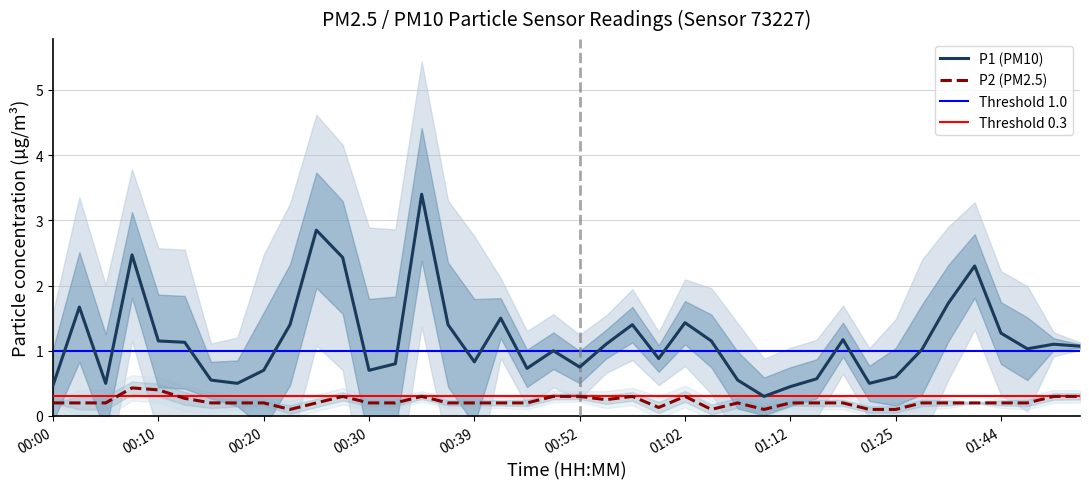

Reading right to left, what are all the values shown in this chart?

P1: 1.1	1.1	1.0	1.3	2.3	1.7	1.0	0.6	0.5	1.2	0.6	0.5	0.3	0.6	1.1	1.4	0.9	1.4	1.1	0.8	1.0	0.7	1.5	0.8	1.4	3.4	0.8	0.7	2.4	2.9	1.4	0.7	0.5	0.6	1.1	1.1	2.5	0.5	1.7	0.5
P2: 0.3	0.3	0.2	0.2	0.2	0.2	0.2	0.1	0.1	0.2	0.2	0.2	0.1	0.2	0.1	0.3	0.1	0.3	0.2	0.3	0.3	0.2	0.2	0.2	0.2	0.3	0.2	0.2	0.3	0.2	0.1	0.2	0.2	0.2	0.3	0.4	0.4	0.2	0.2	0.2